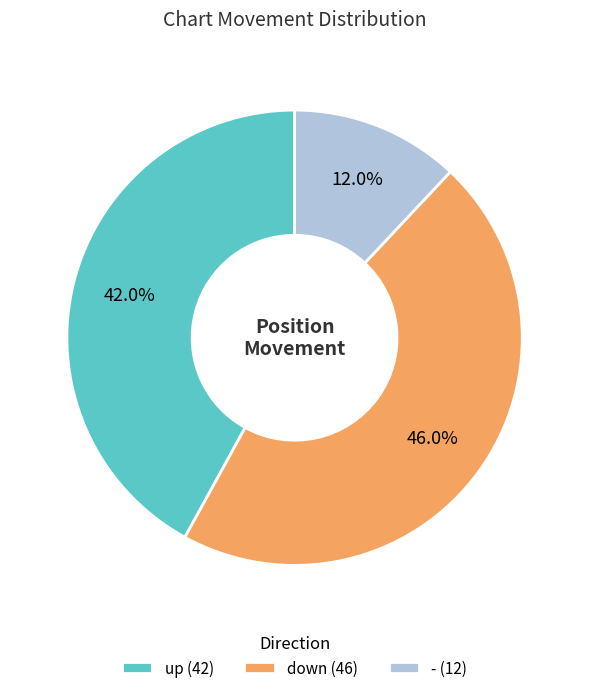

What percentage is the down slice, to the nearest percent?

46%